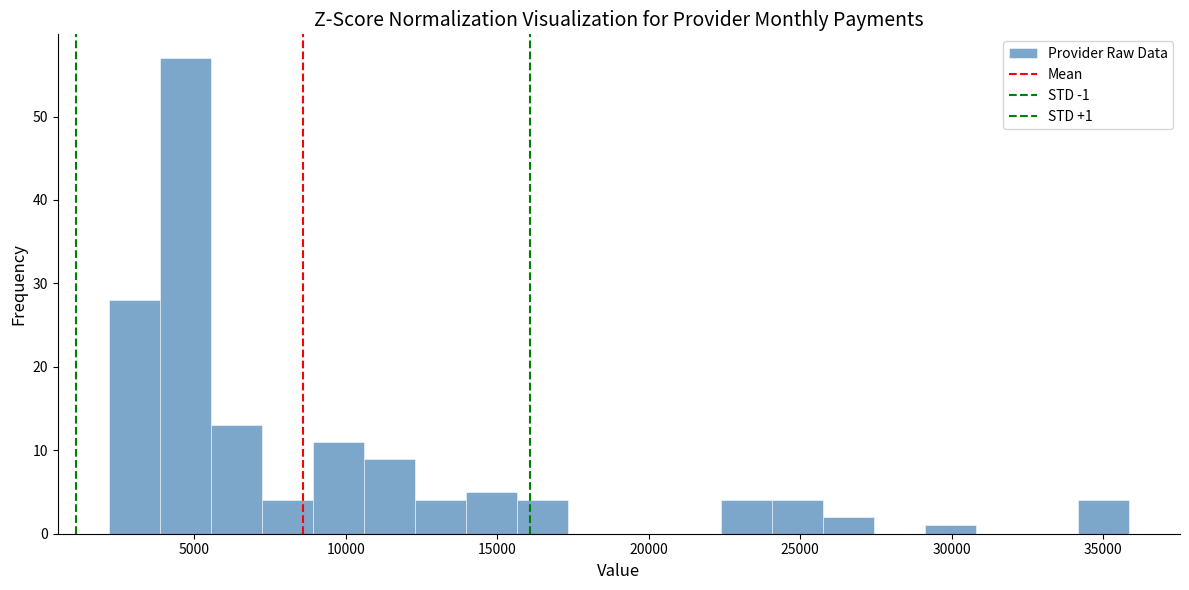

Read against the x-axis, roughly where is the centre of the tallest bar?

4500